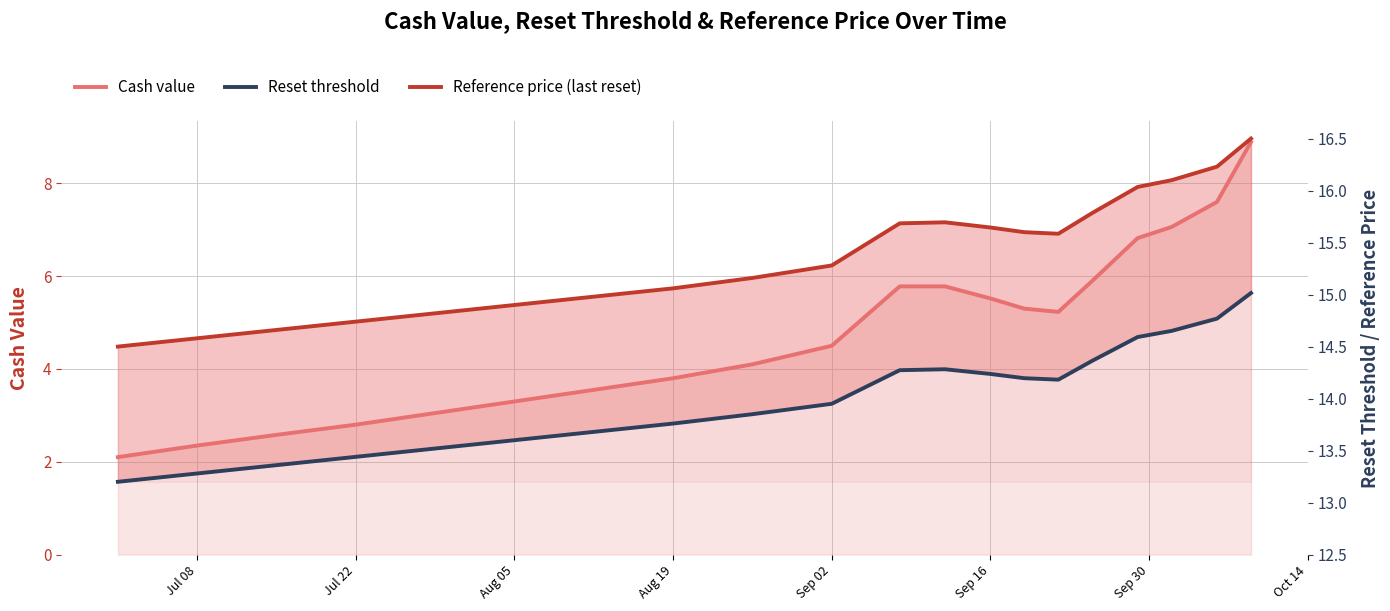

How many interior local peaks does the Reference price (last reset) series have?

1